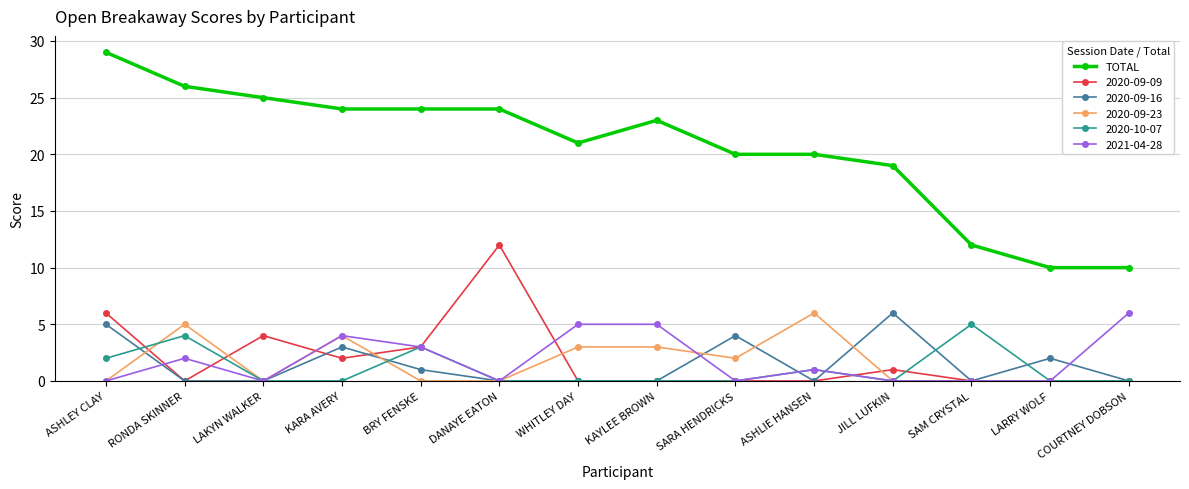

What is the label of the 10th point from the left?

ASHLIE HANSEN